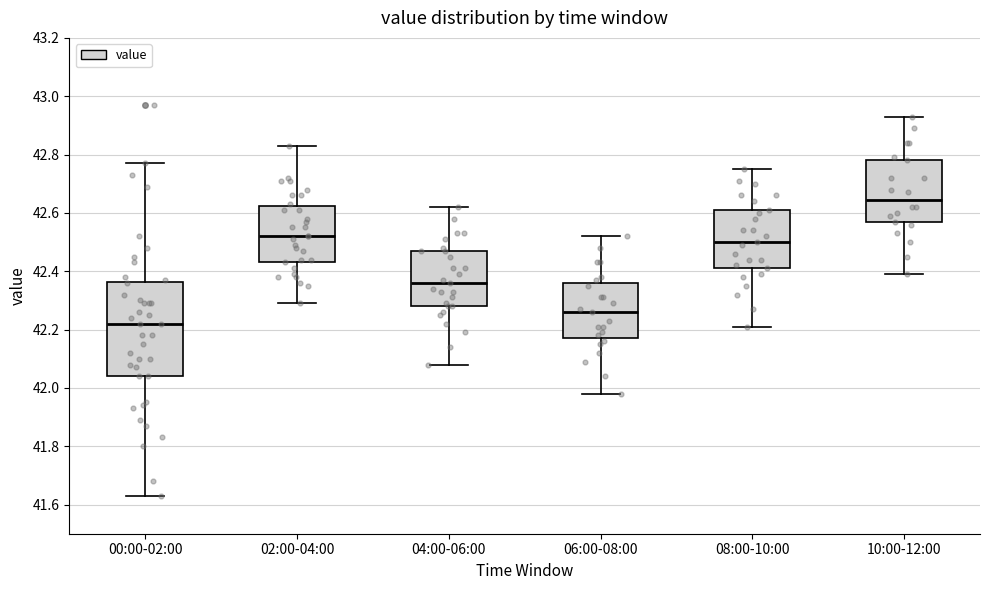

Reading left to right, transcribe this box plot: for each box, give where its median line is, the range the box spans, and where its two whiskers end, as read against the y-axis. The values are not printed on the chart, so give them approximately, as read against the axis.

00:00-02:00: median 42.22, box 42.04 to 42.36, whiskers 41.64 to 42.78
02:00-04:00: median 42.52, box 42.44 to 42.62, whiskers 42.30 to 42.84
04:00-06:00: median 42.36, box 42.28 to 42.48, whiskers 42.08 to 42.62
06:00-08:00: median 42.26, box 42.18 to 42.36, whiskers 41.98 to 42.52
08:00-10:00: median 42.50, box 42.42 to 42.62, whiskers 42.22 to 42.76
10:00-12:00: median 42.64, box 42.56 to 42.78, whiskers 42.40 to 42.94